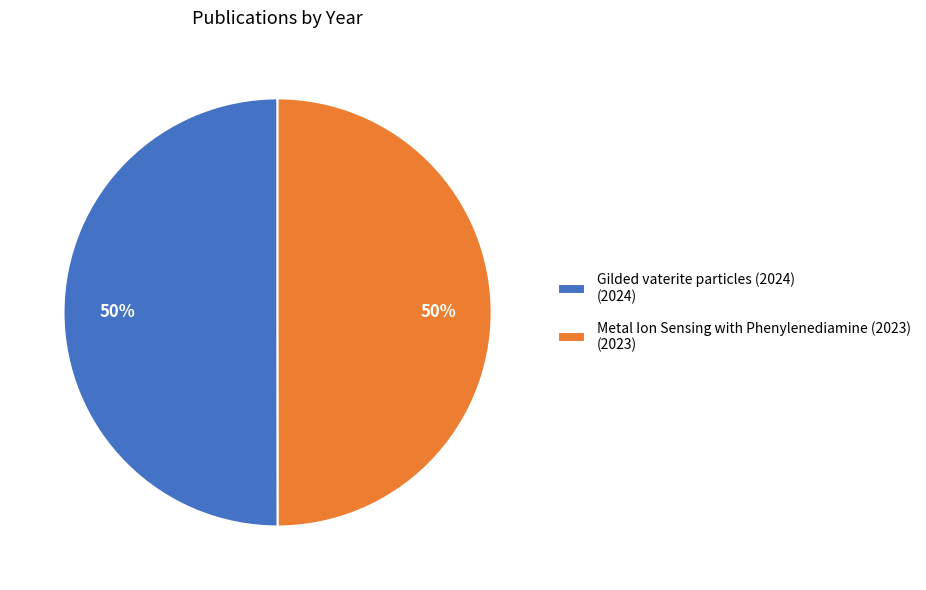

Approximately how many times larger is the value at Metal Ion Sensing with Phenylenediamine (2023) (2023) compared to Gilded vaterite particles (2024) (2024)?

1.0